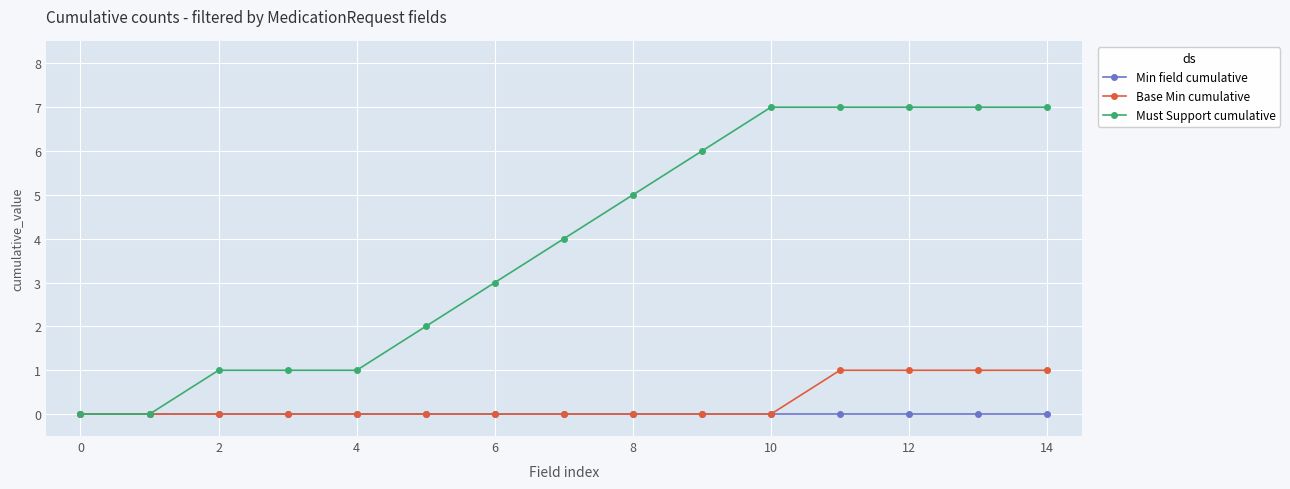

Which series has the largest total across all categories?

Must Support cumulative